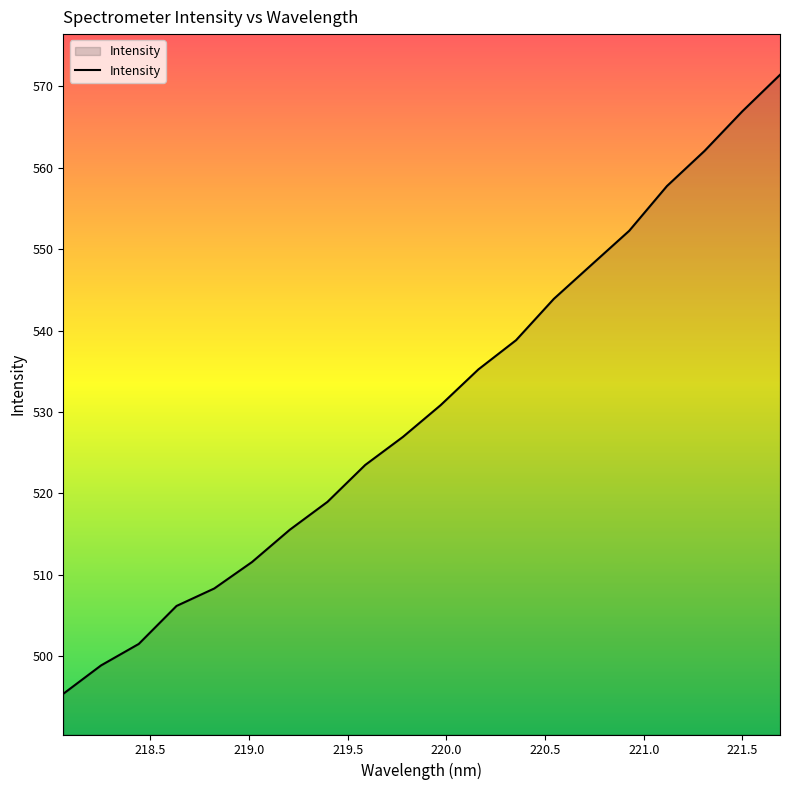

What is the sum of all values?

10614.3